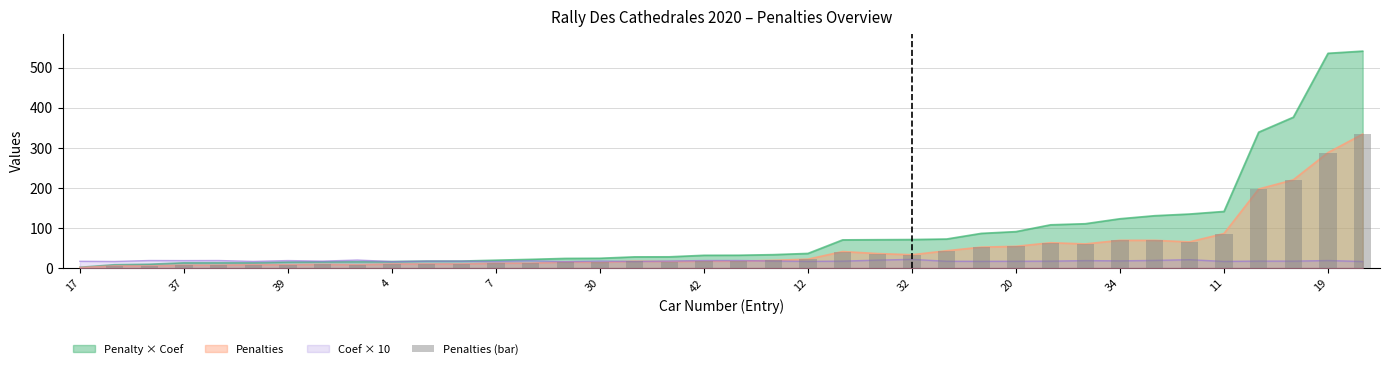

True or false: the data shows 3.7 at 32.

False